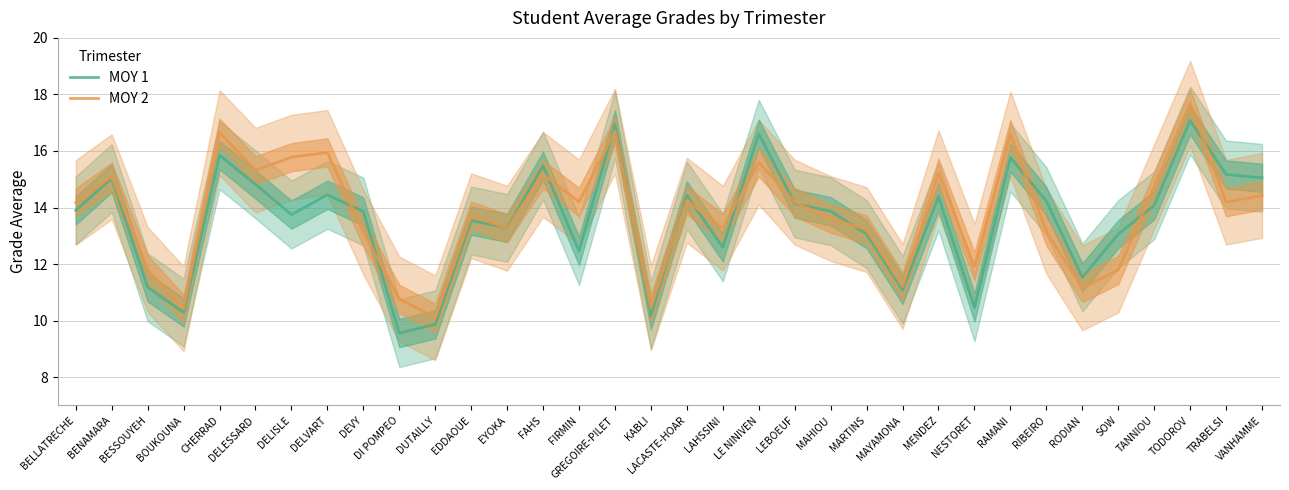

What is the sum of the MOY 2 values at LE NINIVEN and FIRMIN?

29.8